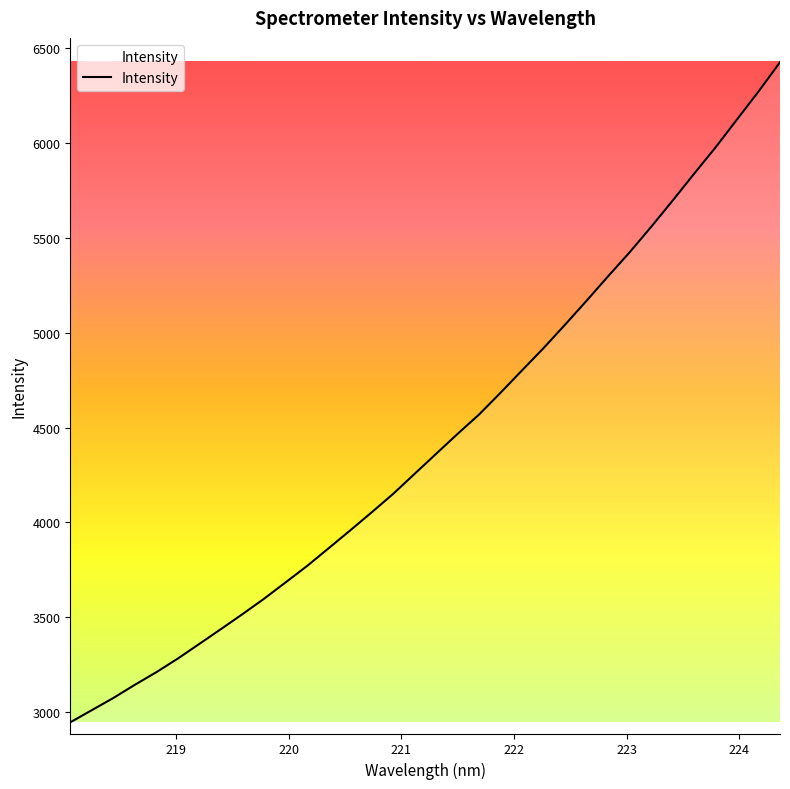

What is the smallest value displayed?

2946.2